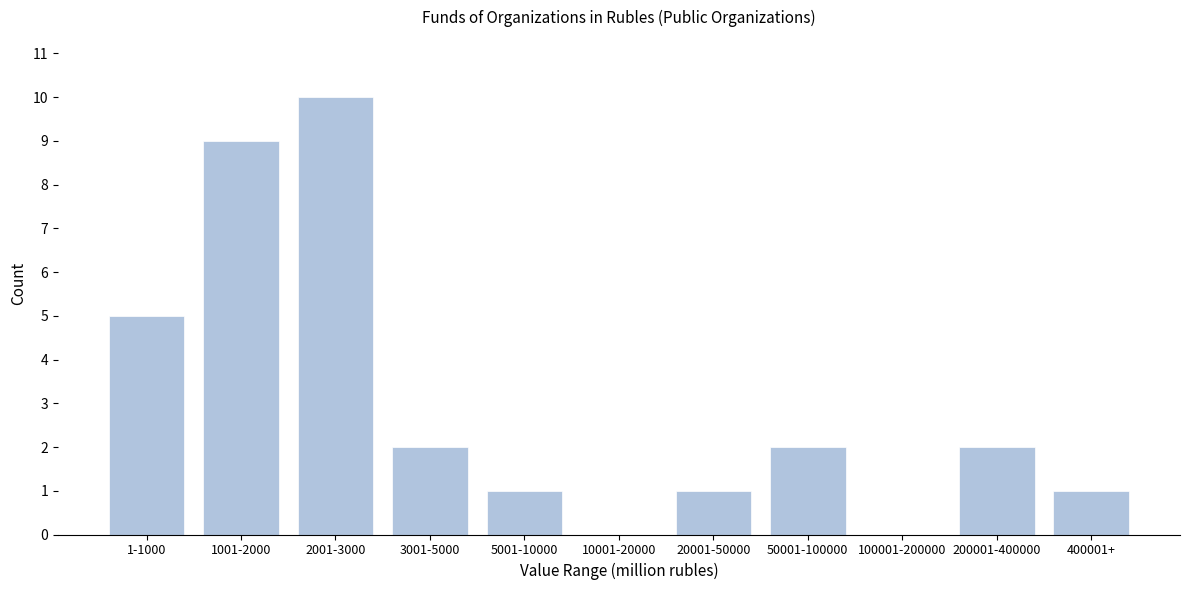

Reading left to right, transcribe all the data shown in this chart.

1-1000=5	1001-2000=9	2001-3000=10	3001-5000=2	5001-10000=1	10001-20000=0	20001-50000=1	50001-100000=2	100001-200000=0	200001-400000=2	400001+=1